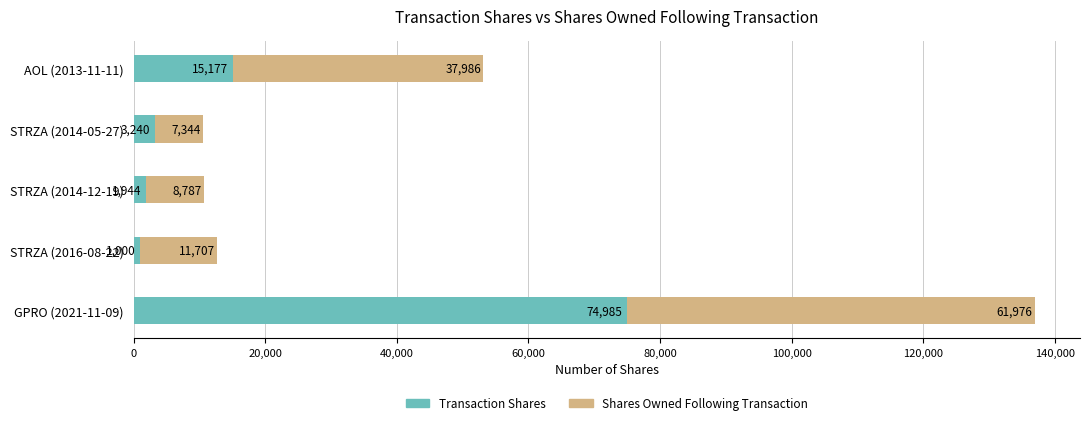

At which category is the sum across all series the highest?

GPRO (2021-11-09)